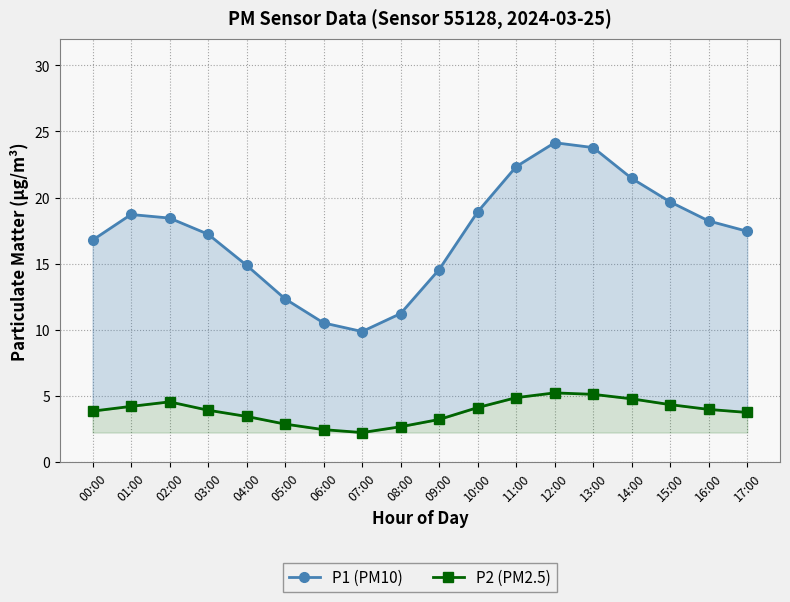

What position from the left is 13:00?

14